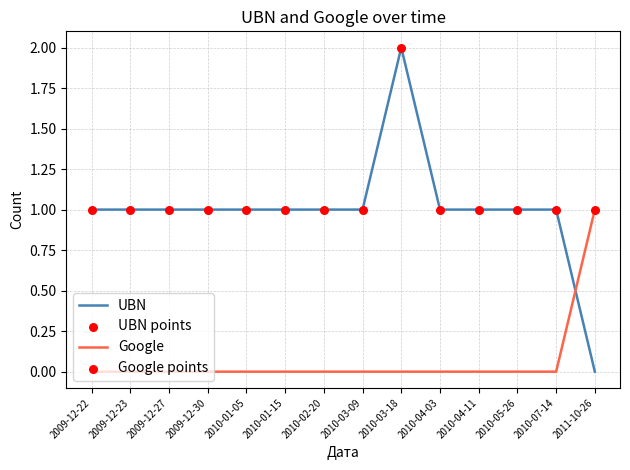

Which series has the widest spread of values?

UBN